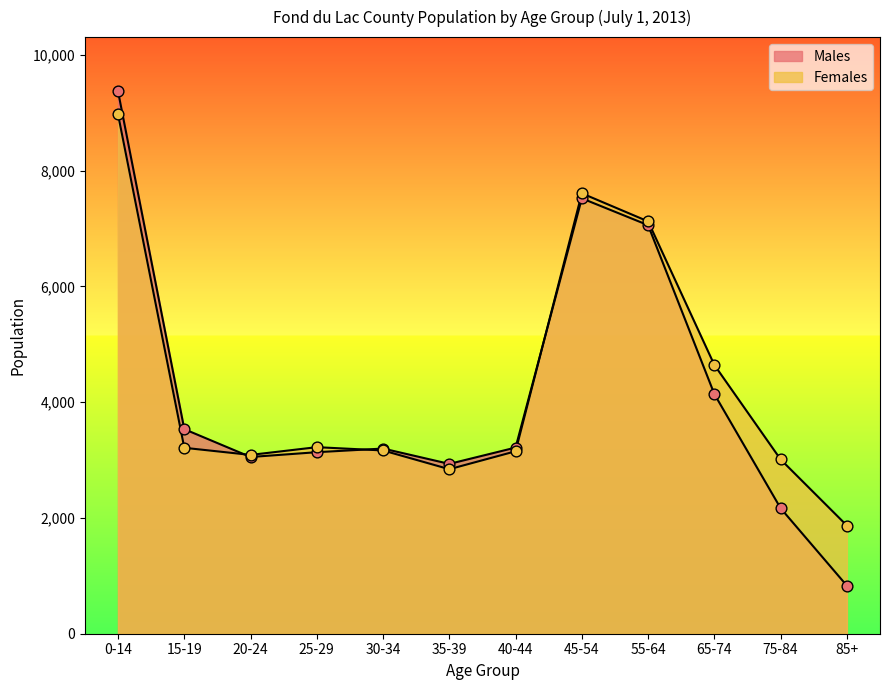

Which series reaches the minimum Y coordinate?

Males